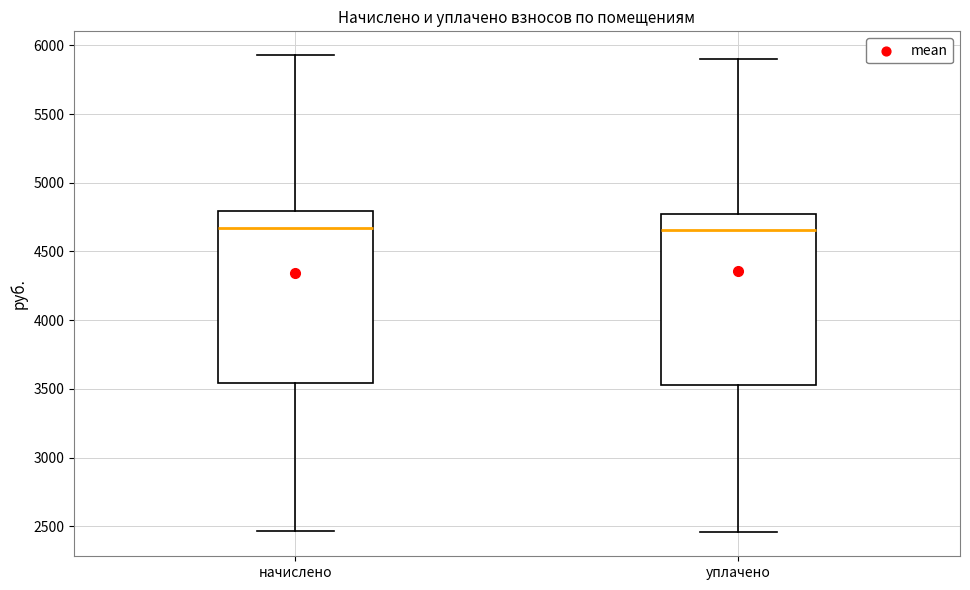

Reading left to right, read every box against the y-axis: the position of its median line, the range the box covers, and the ends of its whiskers. The values are not printed on the chart, so give them approximately, as read against the axis.

начислено: median 4650, box 3550 to 4800, whiskers 2450 to 5950
уплачено: median 4650, box 3550 to 4750, whiskers 2450 to 5900